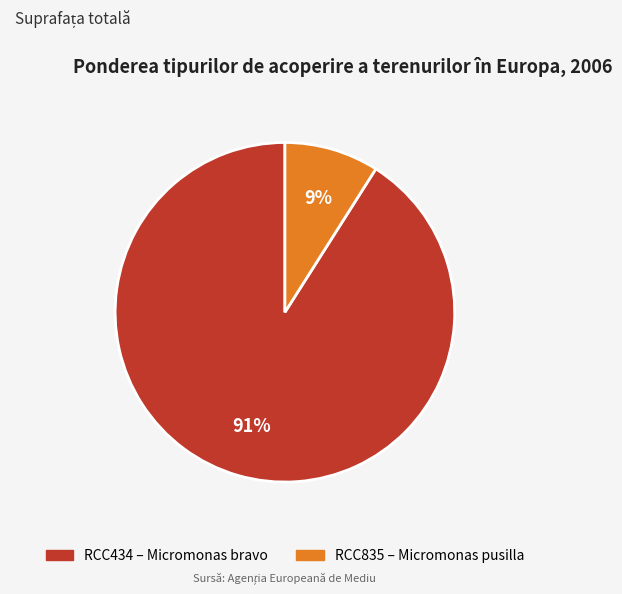

Which category has the smallest portion of the pie?

RCC835